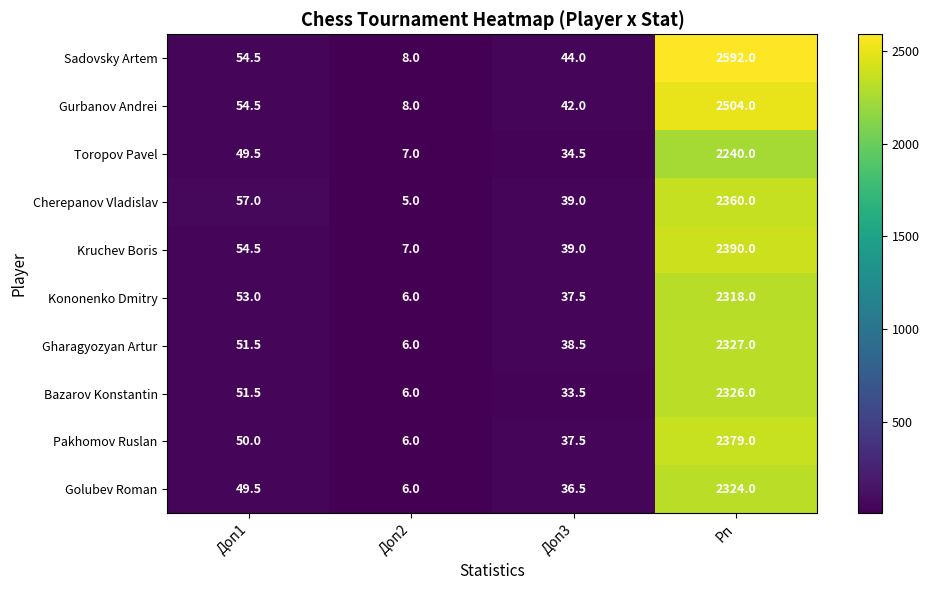

The value of Pakhomov Ruslan at Доп1 is 33.1. True or false?

False